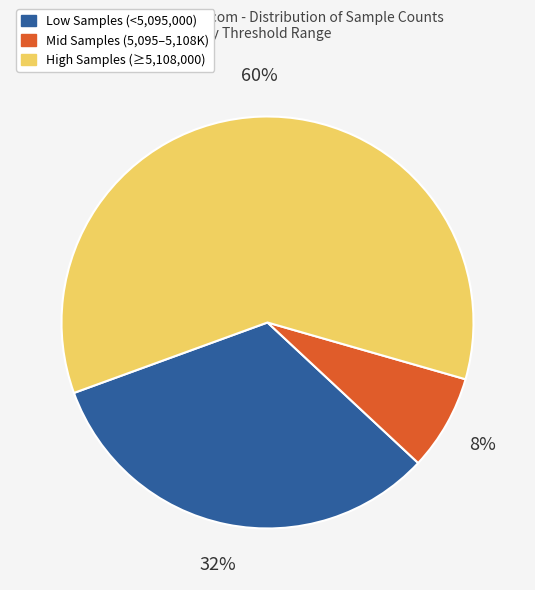

Does any single category account for the majority?

Yes